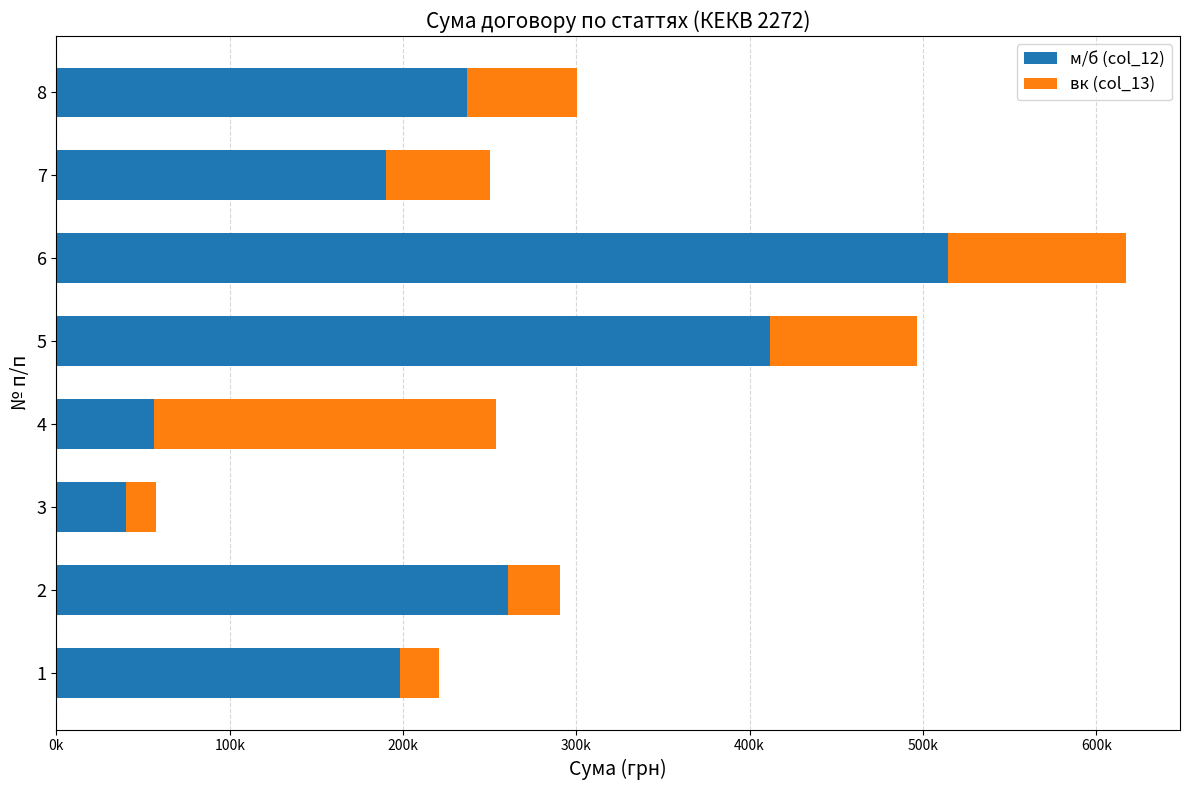

What are all the series names shown in the legend?

м/б (col_12), вк (col_13)